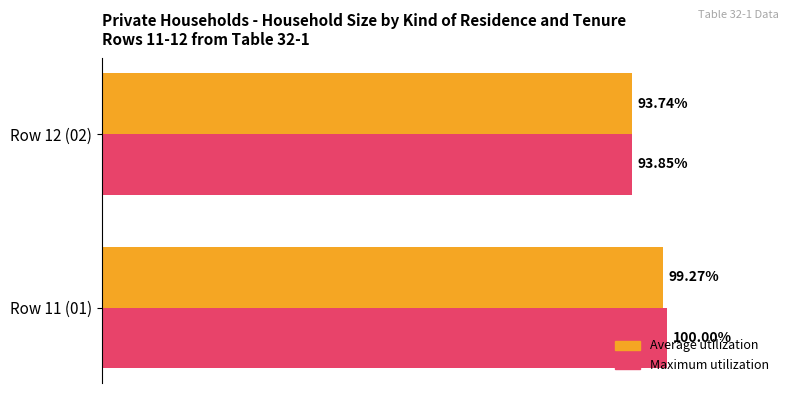

What are all the series names shown in the legend?

Average utilization, Maximum utilization